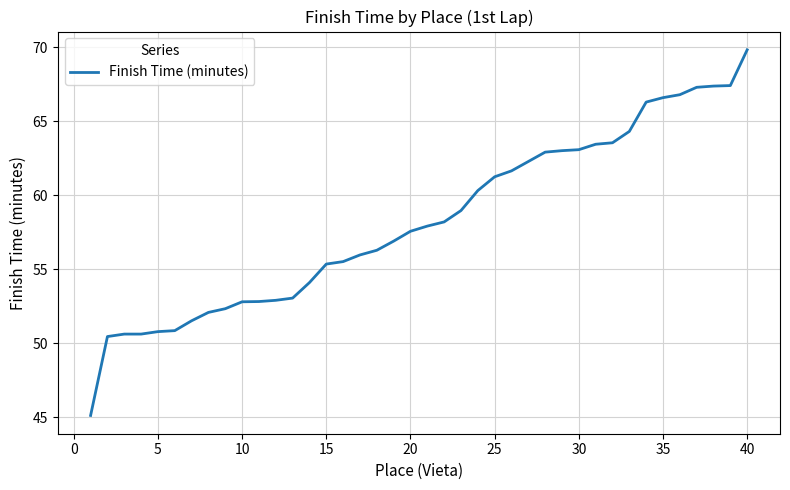

What is the difference between the maximum and minimum values?

24.7